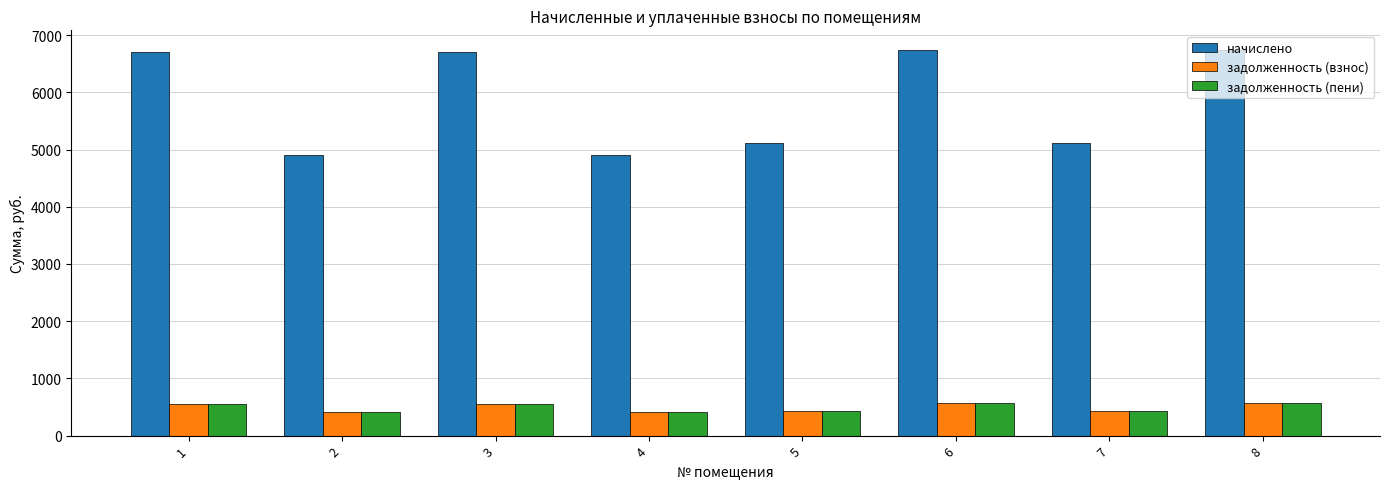

Is the value of задолженность (пени) at 2 greater than the value of начислено at 8?

No